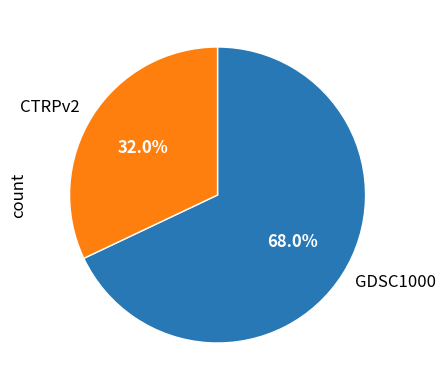

Which slice is the largest?

GDSC1000